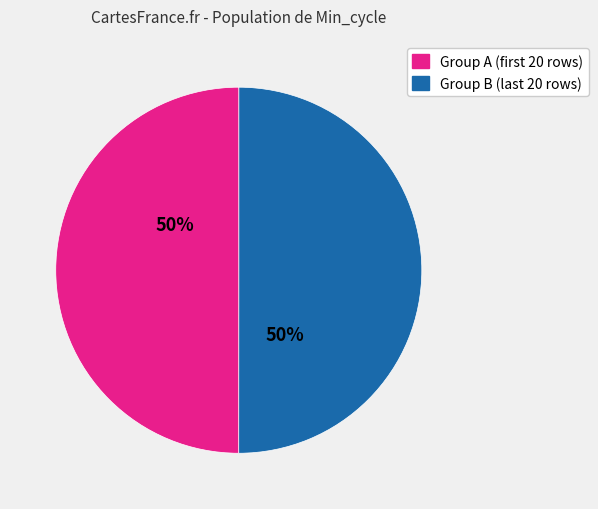

To the nearest percent, what is the average slice percentage?

50%